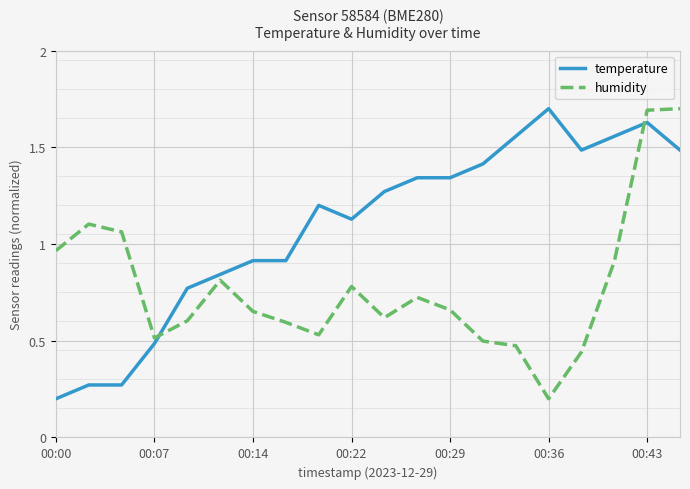

What are all the series names shown in the legend?

temperature, humidity